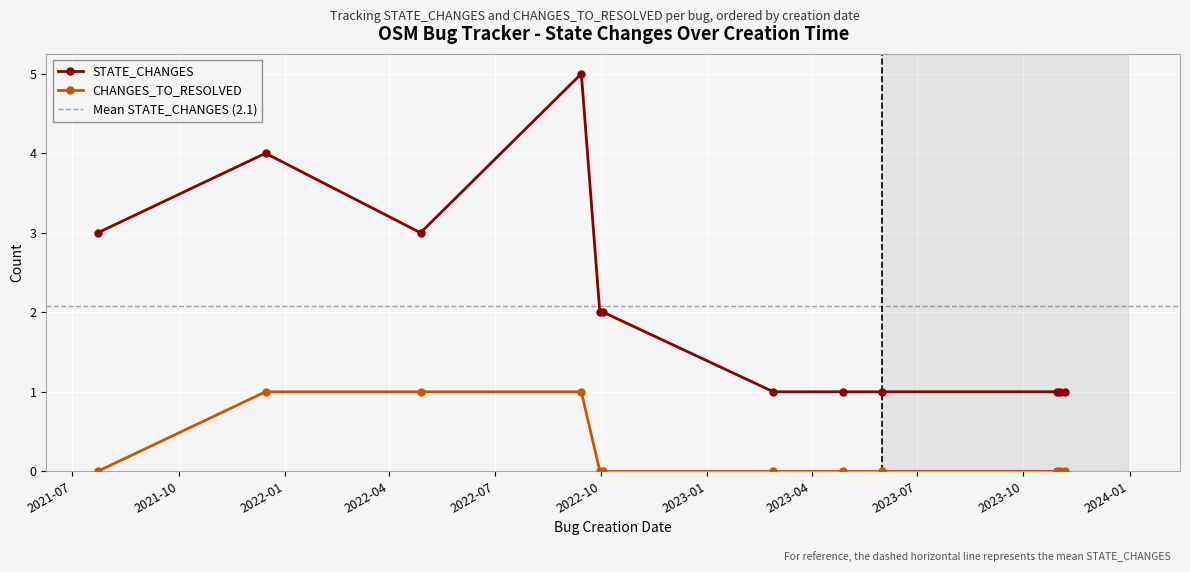

Reading left to right, transcribe all the data shown in this chart.

STATE_CHANGES: 3	4	3	5	2	2	1	1	1	1	1	1
CHANGES_TO_RESOLVED: 0	1	1	1	0	0	0	0	0	0	0	0